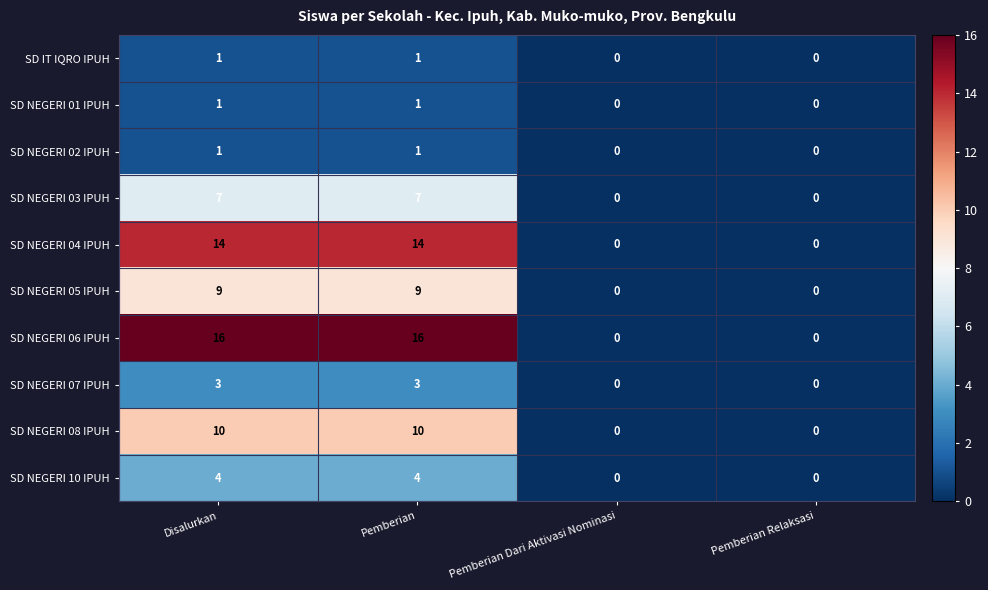

Read the SD NEGERI 06 IPUH value at Disalurkan, to the nearest 5.

15